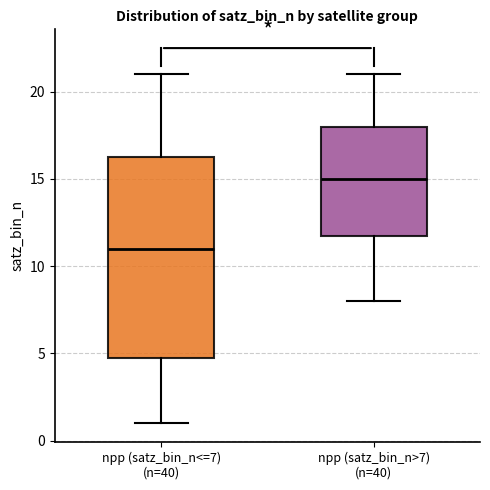

Where does the upper whisker of the box for npp (satz_bin_n>7) (n=40) end on the y-axis? The values are not printed on the chart, so give them approximately, as read against the axis.

21.0